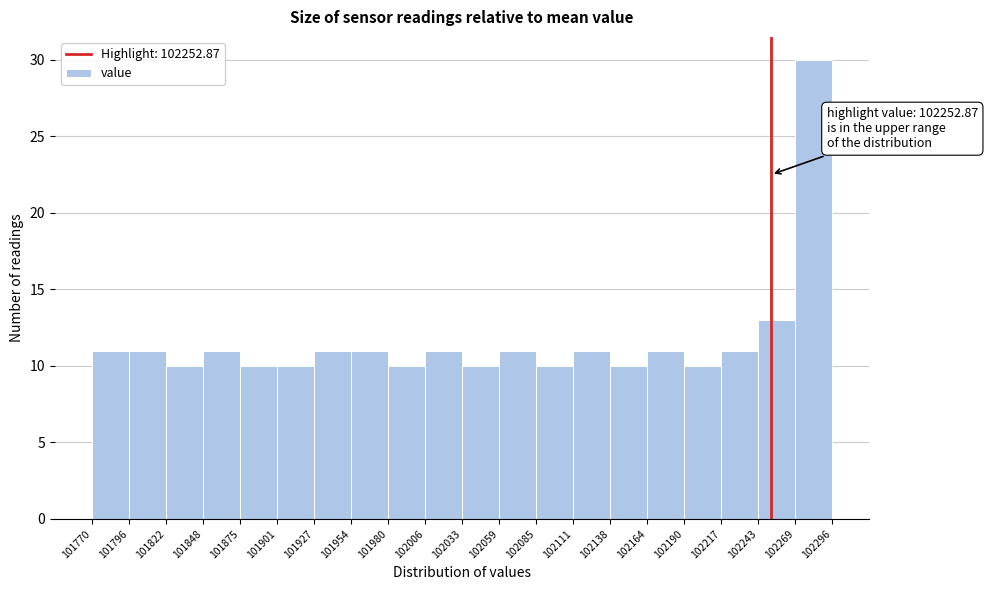

Over which range of the x-axis is the bar tallest?

102269 to 102296